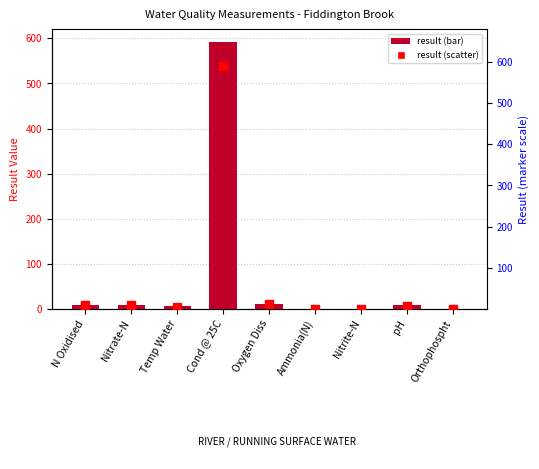

What is the total value across all series at Orthophospht?

0.5